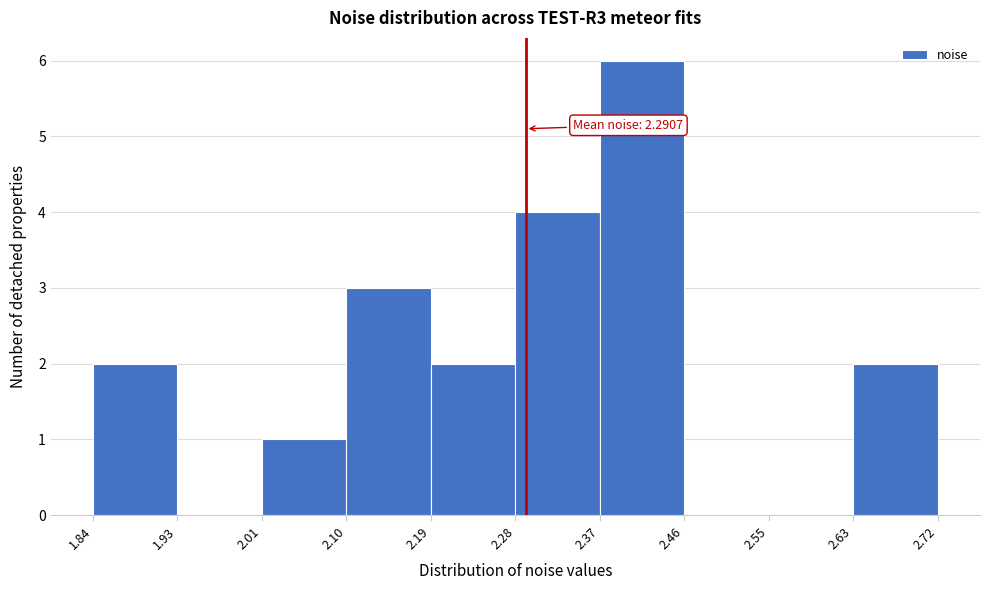

Which range on the x-axis has the tallest bar?

2.37 to 2.46